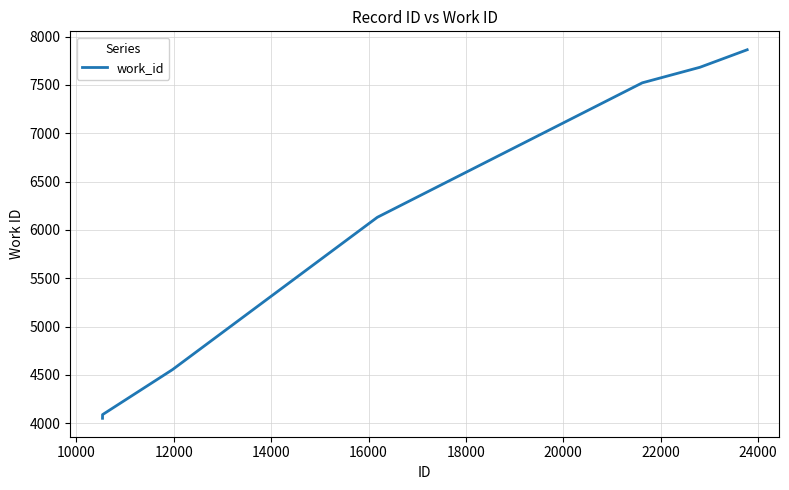

Does the chart display data point markers on the line(s)?

No